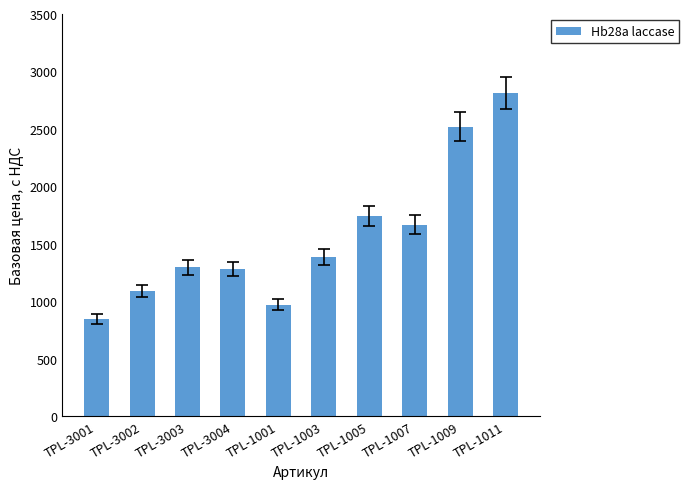

True or false: the data shows 1281.0 at TPL-3004.

True